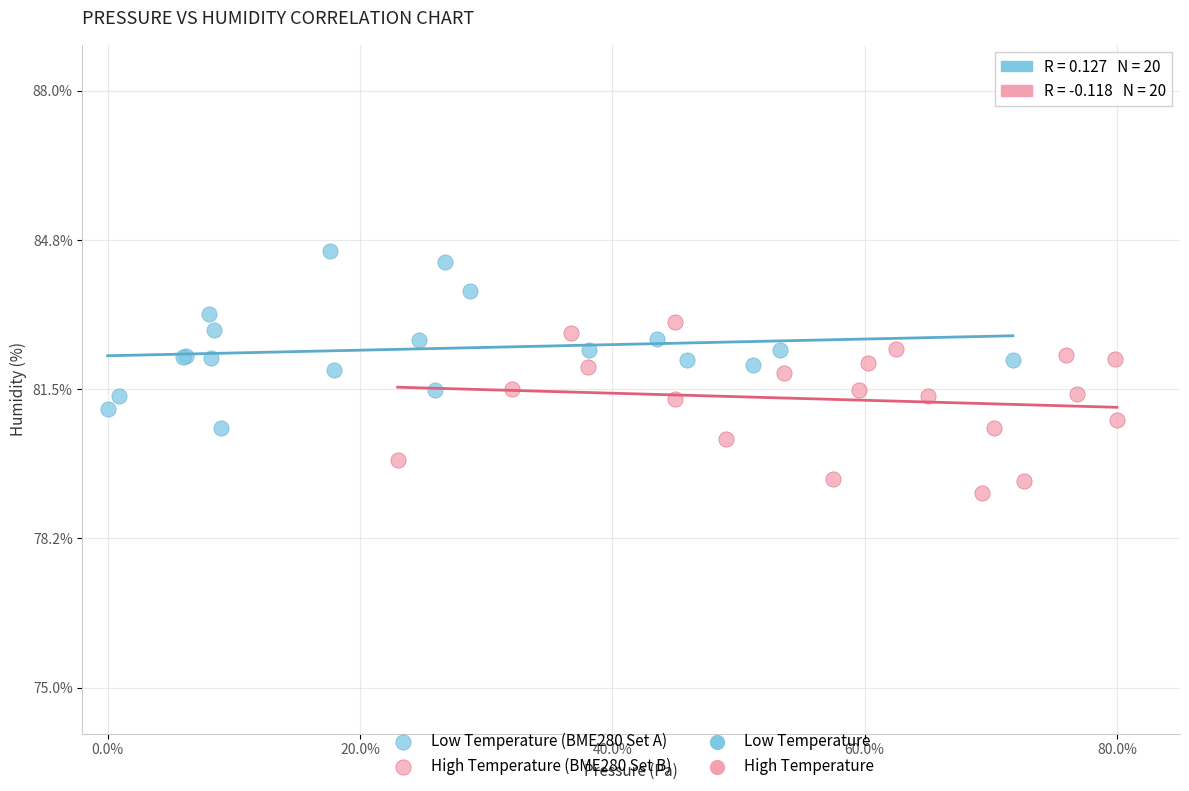

Which series reaches the minimum Y coordinate?

High Temperature (BME280 Set B)